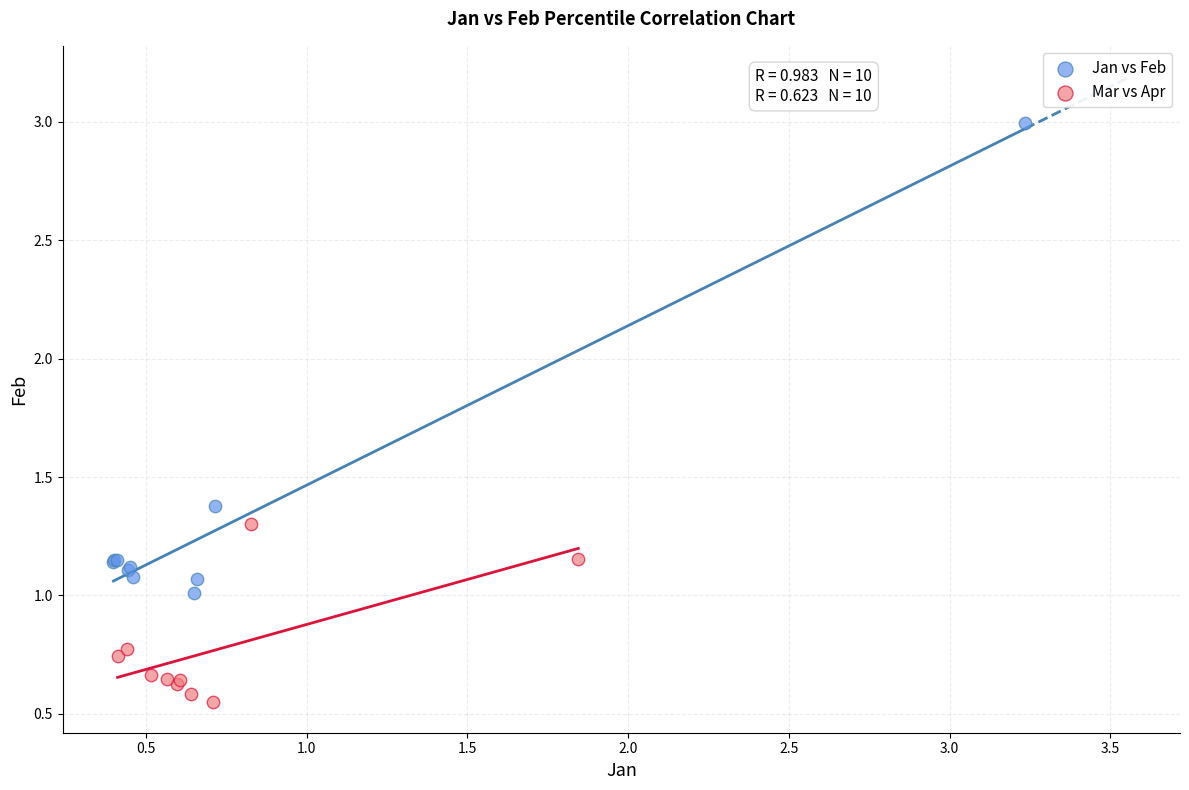

Which series reaches the minimum Y coordinate?

Mar vs Apr